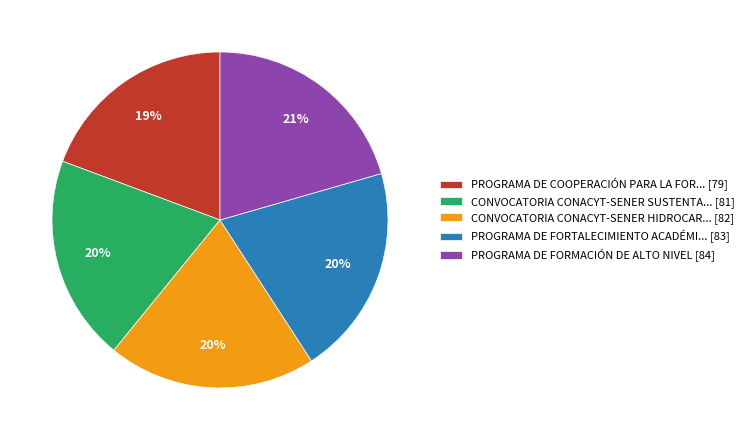

Is the sum of CONVOCATORIA CONACYT-SENER HIDROCAR... [82] and PROGRAMA DE COOPERACIÓN PARA LA FOR... [79] greater than half?

No